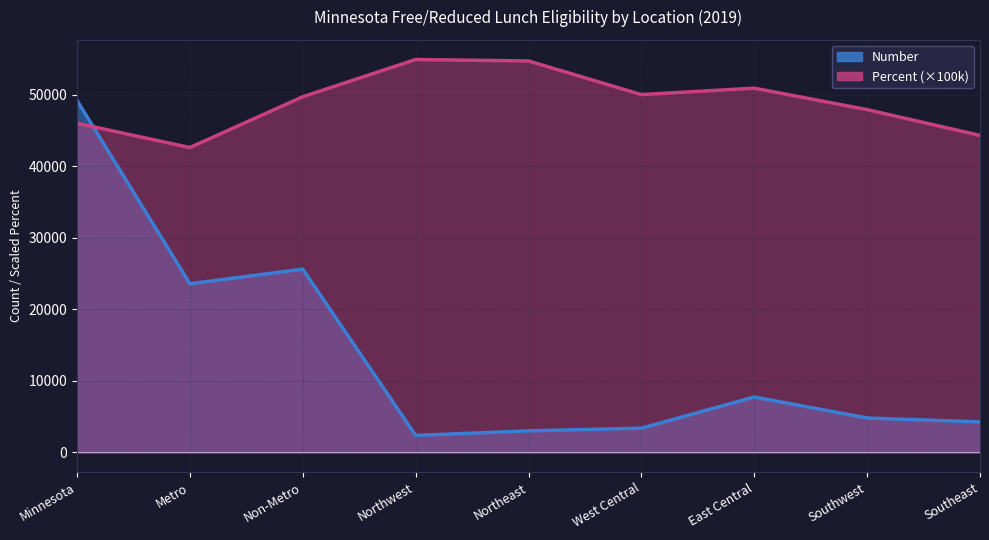

In Percent, how many points are higher than both neighbors (excluding endpoints)?

2